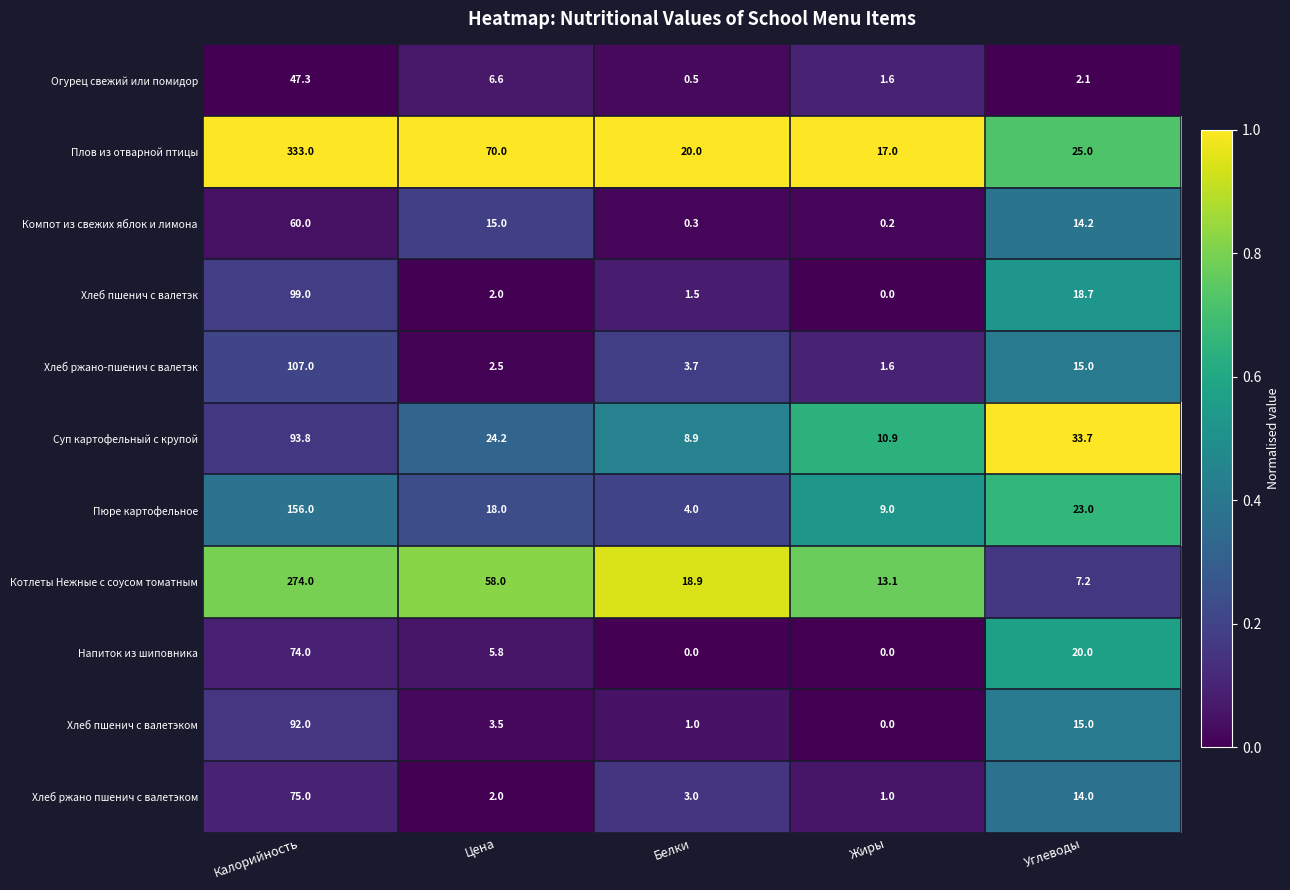

Is it true that Хлеб пшенич с валетэк equals 0.0 at Жиры?

True